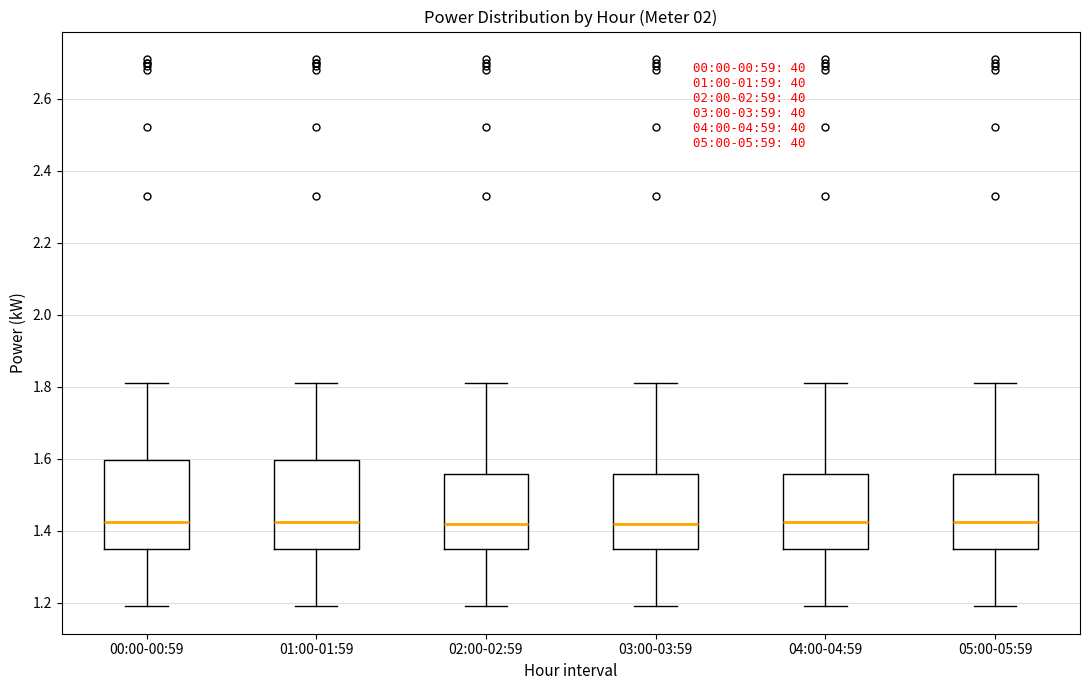

Reading left to right, transcribe this box plot: for each box, give where its median line is, the range the box spans, and where its two whiskers end, as read against the y-axis. The values are not printed on the chart, so give them approximately, as read against the axis.

00:00-00:59: median 1.42, box 1.36 to 1.60, whiskers 1.20 to 1.82
01:00-01:59: median 1.42, box 1.36 to 1.60, whiskers 1.20 to 1.82
02:00-02:59: median 1.42, box 1.36 to 1.56, whiskers 1.20 to 1.82
03:00-03:59: median 1.42, box 1.36 to 1.56, whiskers 1.20 to 1.82
04:00-04:59: median 1.42, box 1.36 to 1.56, whiskers 1.20 to 1.82
05:00-05:59: median 1.42, box 1.36 to 1.56, whiskers 1.20 to 1.82